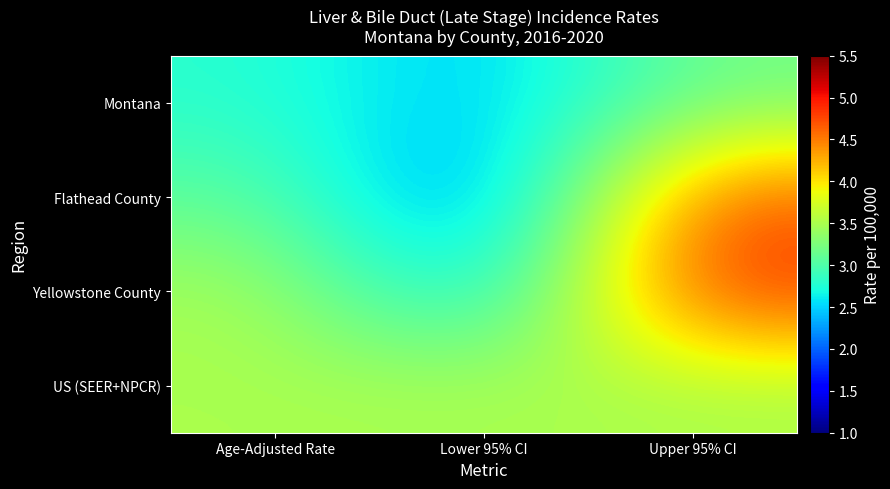

Reading left to right, transcribe all the data shown in this chart.

Montana: Age-Adjusted Rate=2.8	Lower 95% CI=2.4	Upper 95% CI=3.2
Flathead County: Age-Adjusted Rate=3.1	Lower 95% CI=2.0	Upper 95% CI=4.7
Yellowstone County: Age-Adjusted Rate=3.5	Lower 95% CI=2.4	Upper 95% CI=4.9
US (SEER+NPCR): Age-Adjusted Rate=3.5	Lower 95% CI=3.5	Upper 95% CI=3.5